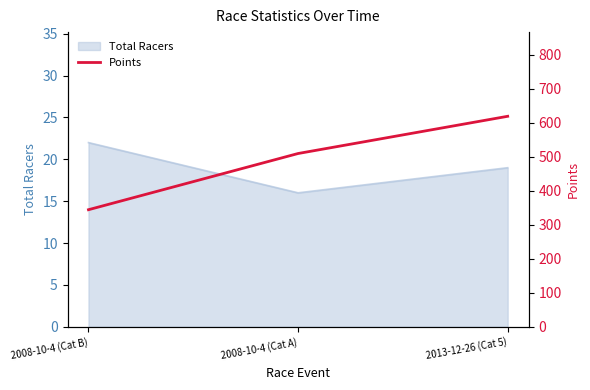

Where does the data first go above 509?

2008-10-4 (Cat A)